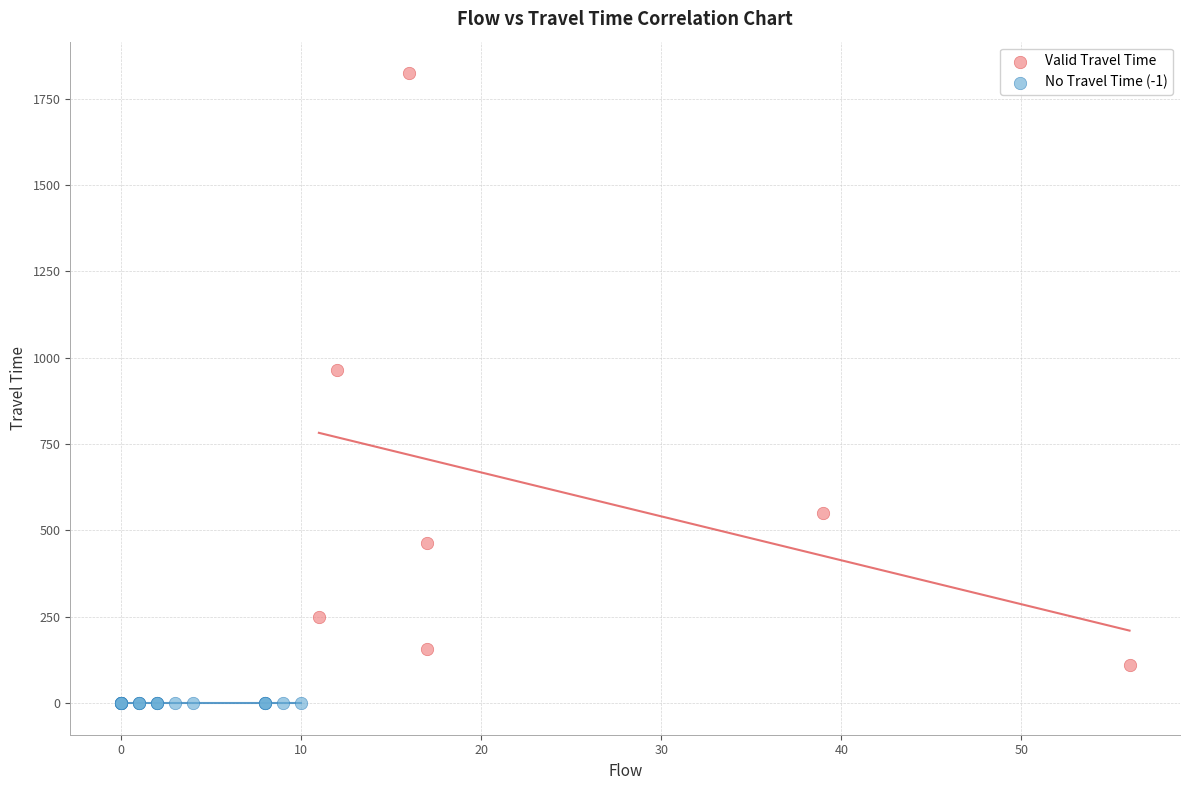

Which series reaches the maximum Y coordinate?

Valid Travel Time